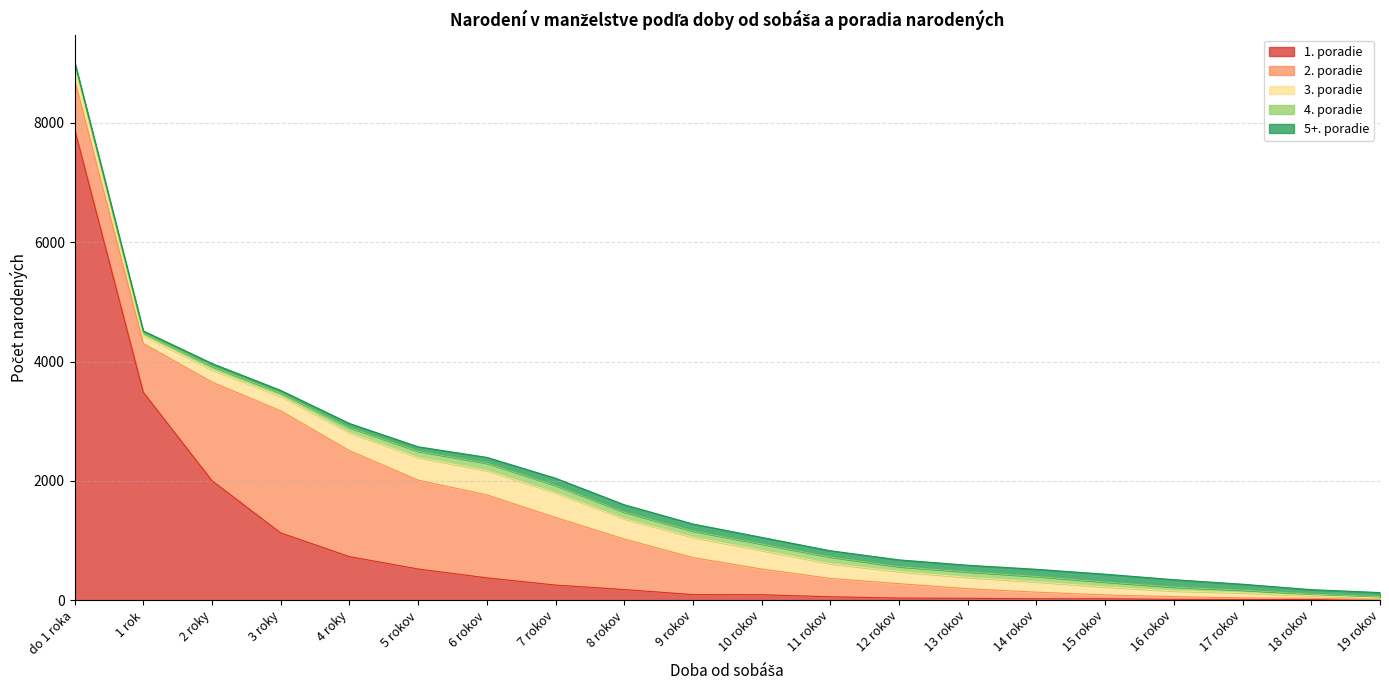

How many lines are shown in the chart?

5